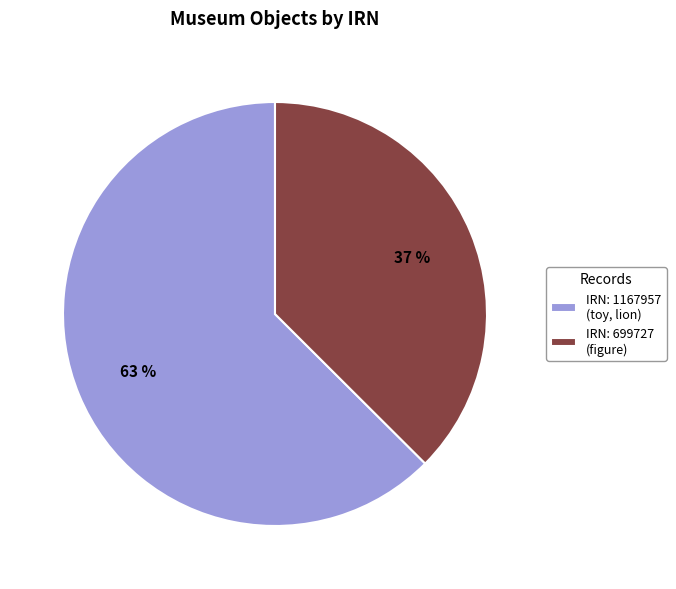

How many slices are in this pie chart?

2